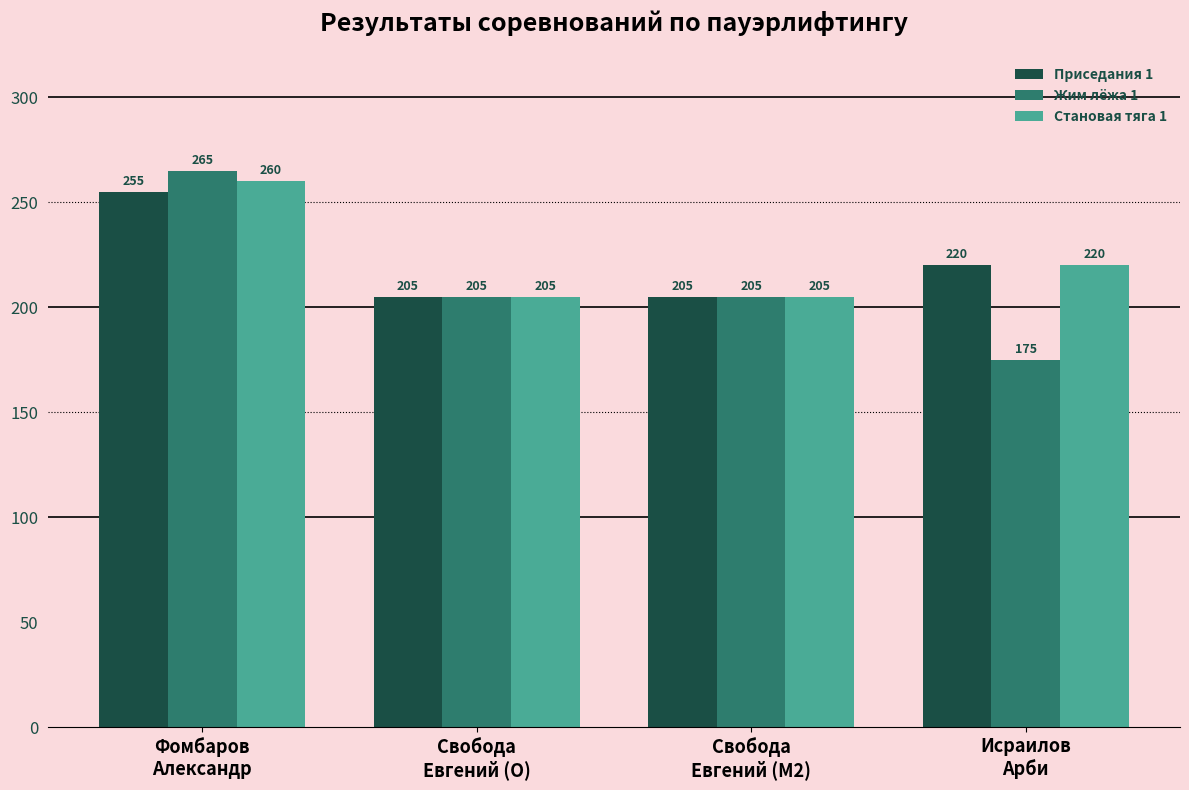

At which label does Жим лёжа 1 reach its peak?

Фомбаров
Александр